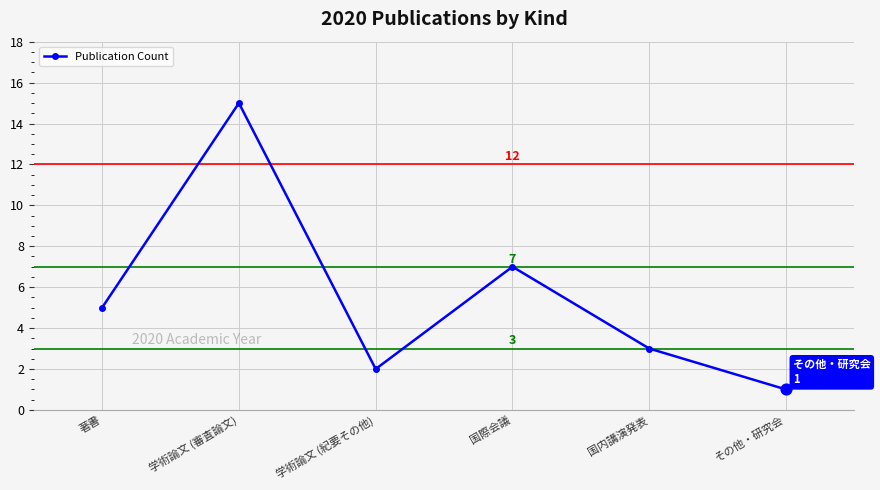

Which has a higher value, 学術論文 (紀要その他) or 国際会議?

国際会議